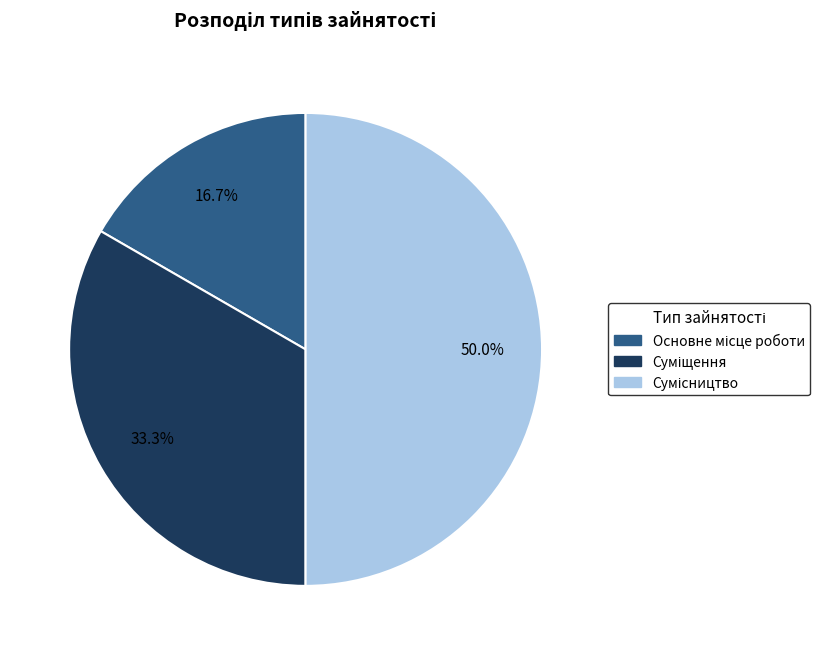

Which slice is the smallest?

Основне місце роботи